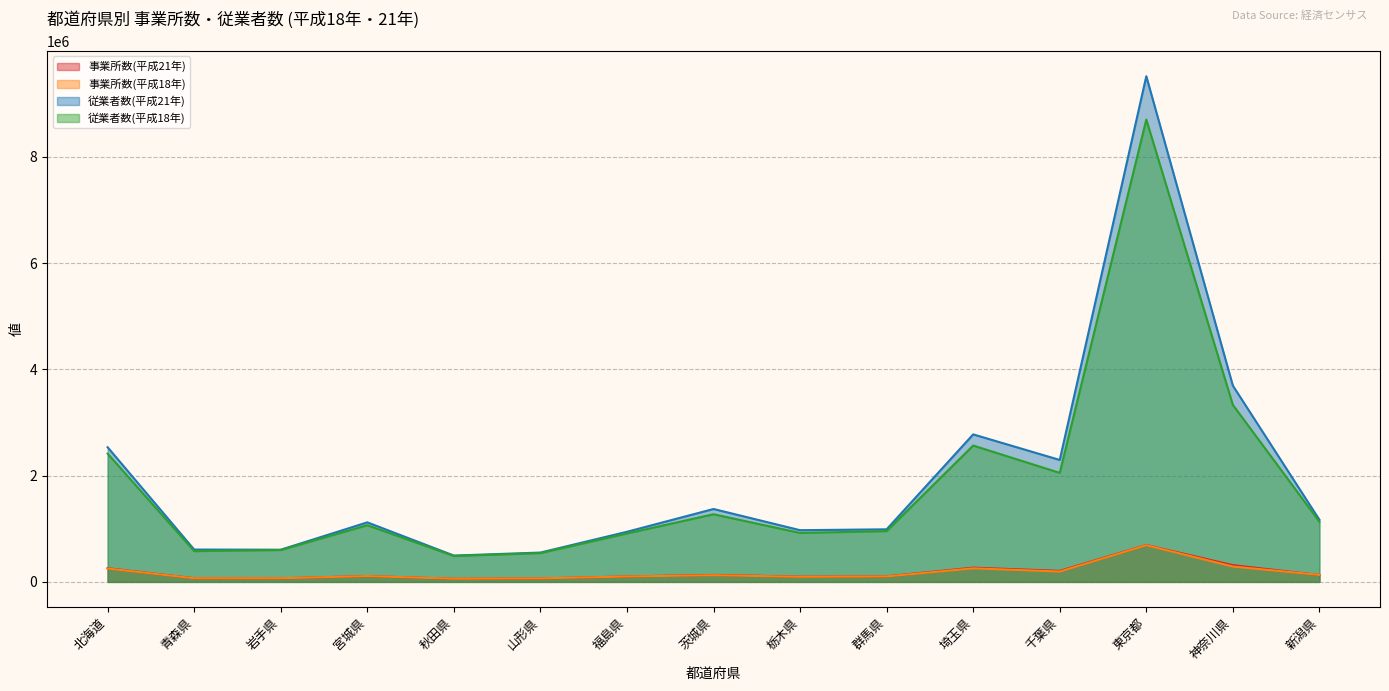

Rank the categories by 事業所数(平成21年) value from highest to lowest.

東京都, 神奈川県, 埼玉県, 北海道, 千葉県, 茨城県, 新潟県, 宮城県, 群馬県, 福島県, 栃木県, 青森県, 岩手県, 山形県, 秋田県